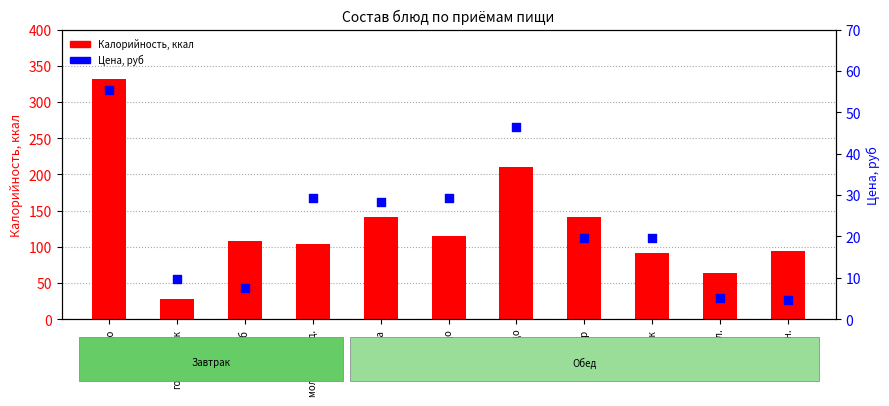

Which series reaches the minimum Y coordinate?

Цена, руб